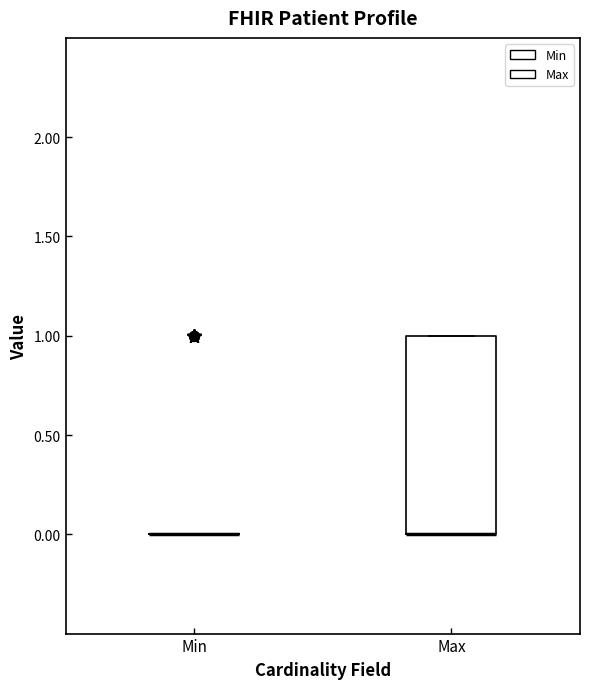

Reading left to right, transcribe this box plot: for each box, give where its median line is, the range the box spans, and where its two whiskers end, as read against the y-axis. The values are not printed on the chart, so give them approximately, as read against the axis.

Min: box collapsed to a line at 0, whiskers 0 to 0
Max: median 0 (drawn on the box's lower edge), box 0 to 1, whiskers 0 to 1